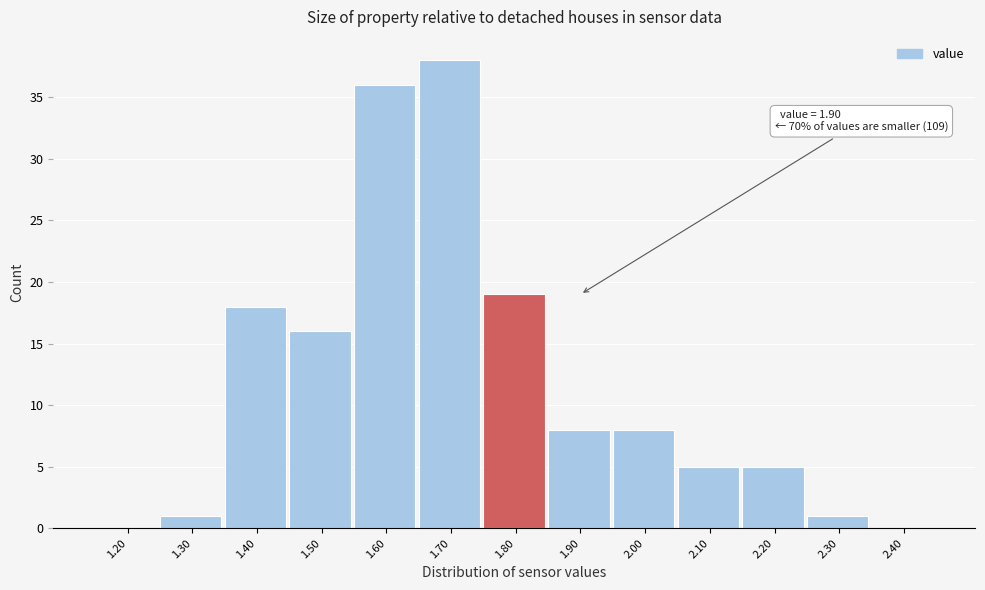

Reading right to left, extract all data points from this chart.

2.40=0	2.30=1	2.20=5	2.10=5	2.00=8	1.90=8	1.80=19	1.70=38	1.60=36	1.50=16	1.40=18	1.30=1	1.20=0